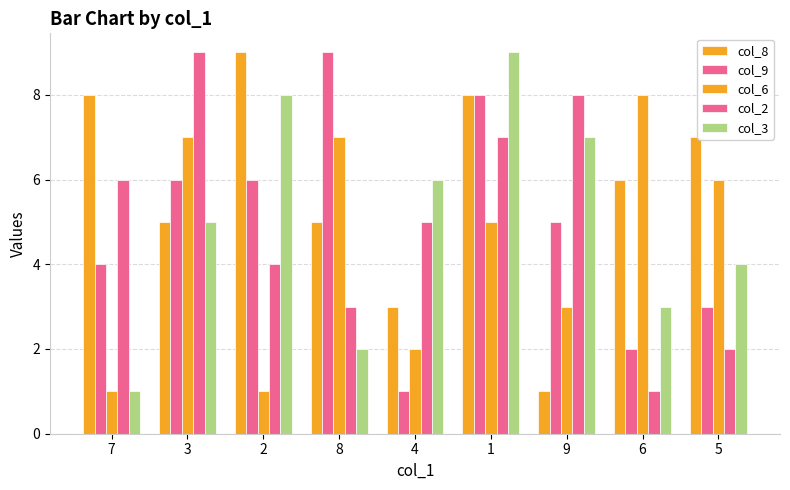

How many data points in col_6 are less than 5?

4